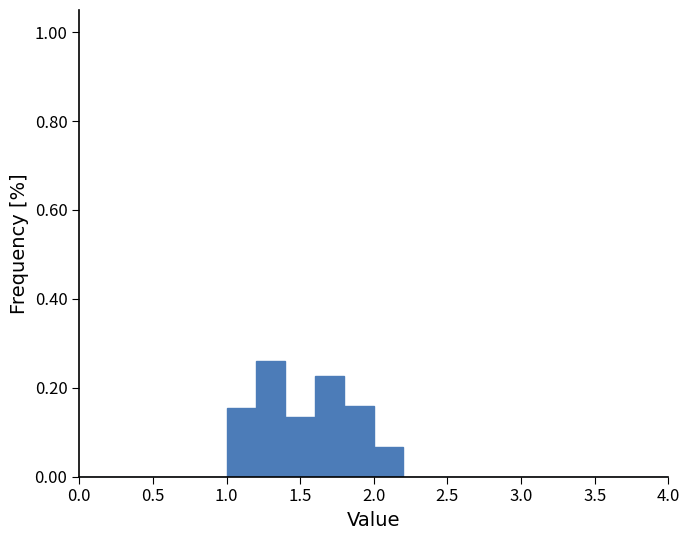

Over which range of the x-axis is the bar tallest?

1.2 to 1.4